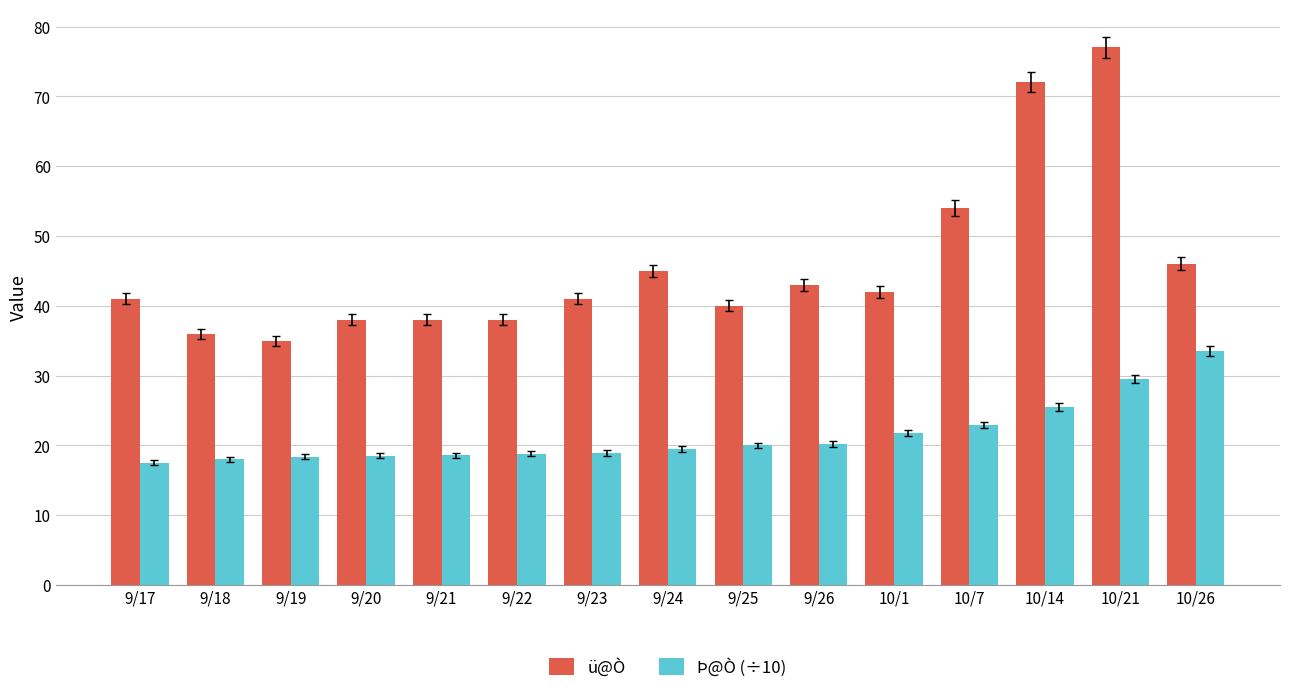

How many bars are there in total?

30